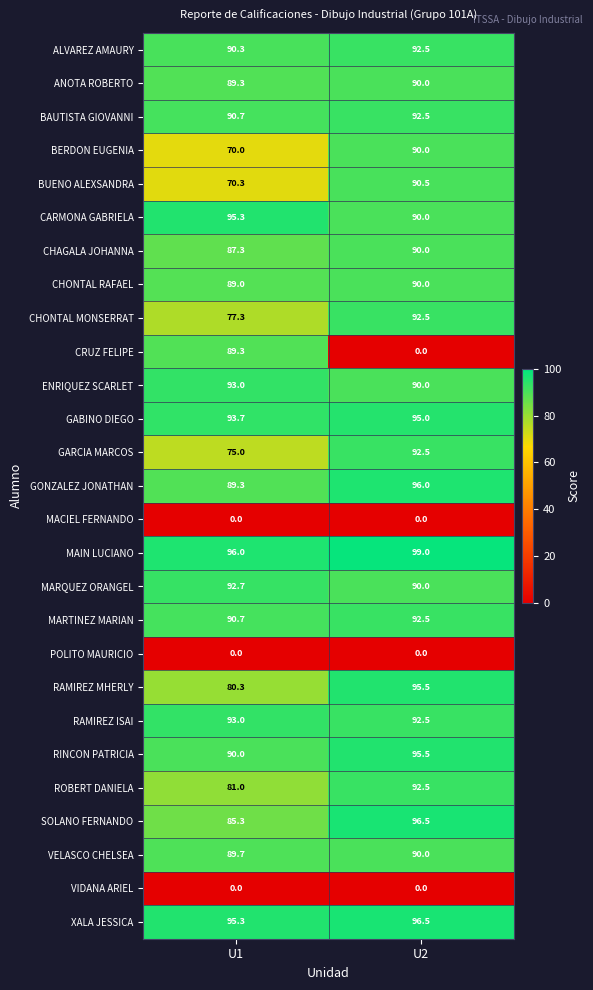

What is the spread (max minus min) of values at U2?

99.0